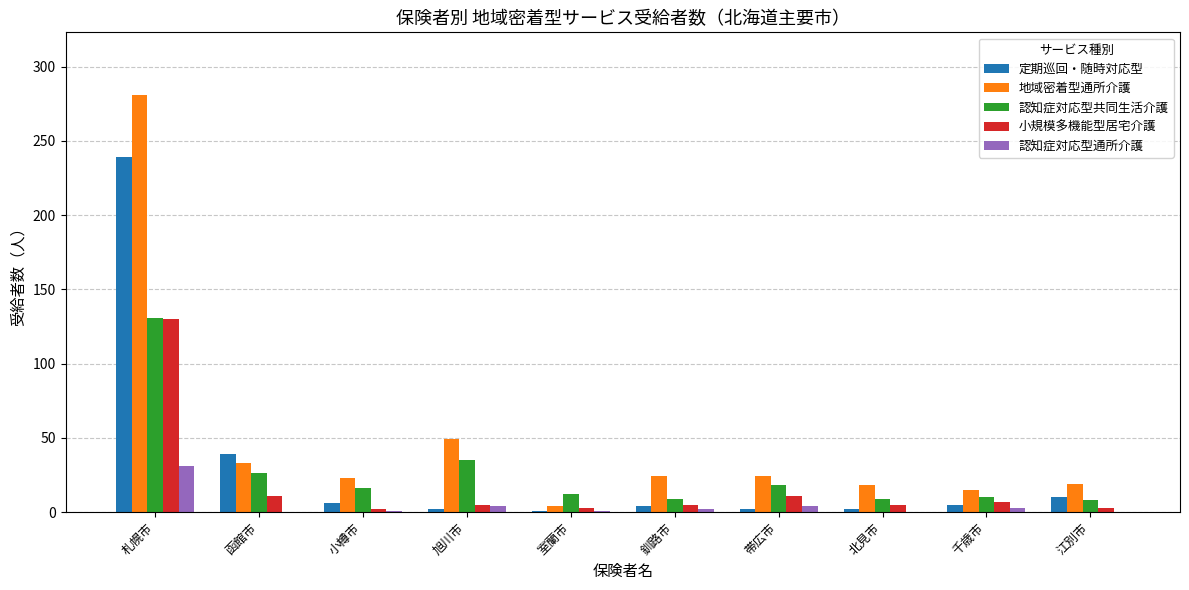

What is the maximum value shown in the chart?

281